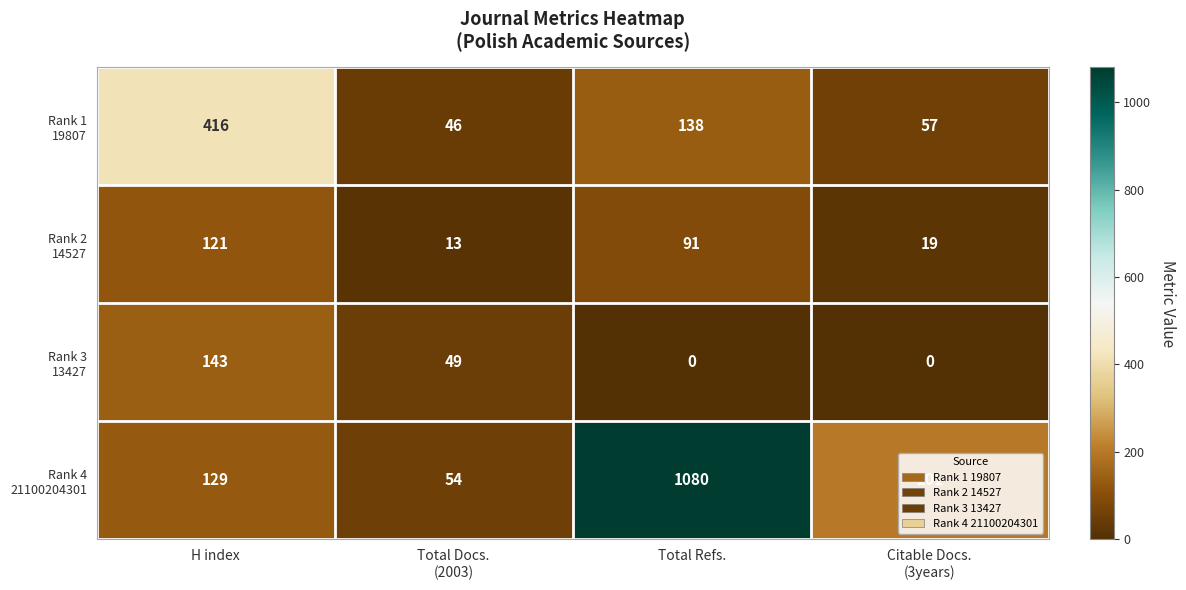

Which label corresponds to the largest value in the chart?

Total Refs.